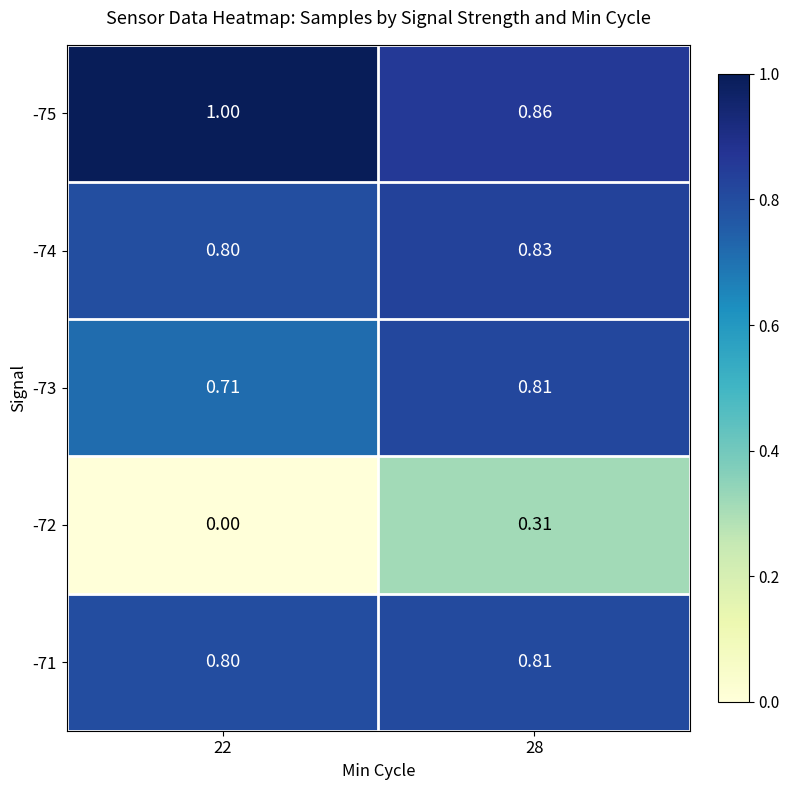

Is the value of -72 at 28 greater than the value of -73 at 22?

No